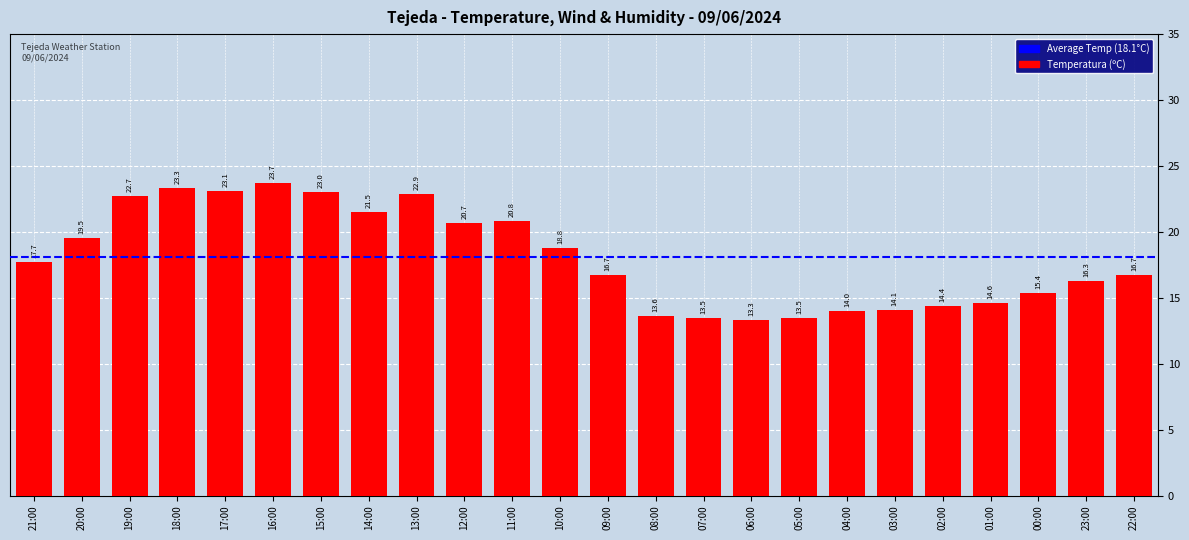

Which has a higher value, 19:00 or 22:00?

19:00